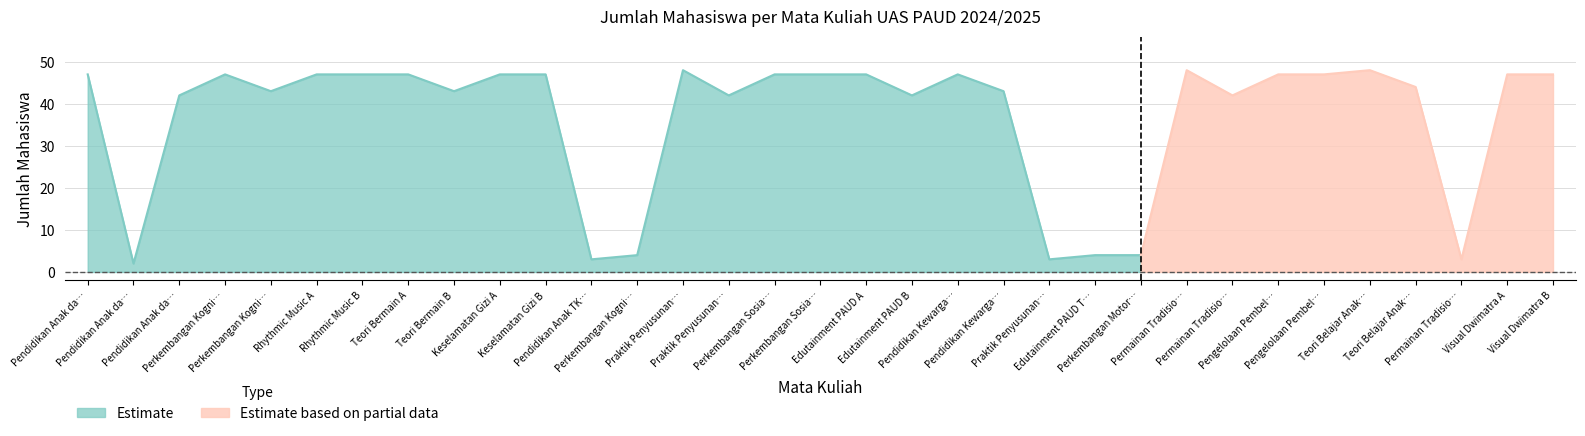

At how many categories does at least one series exceed 16?

26